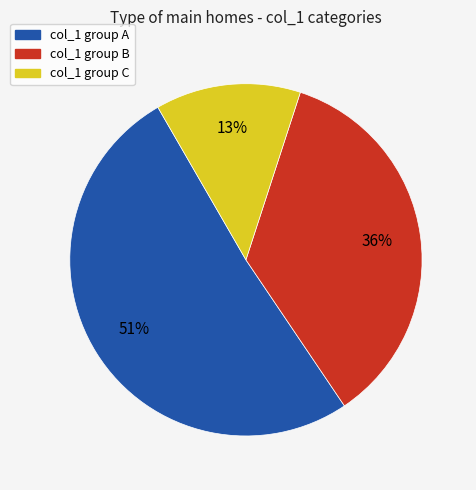

To the nearest percent, what is the difference between the largest and smallest slice percentages?

38%